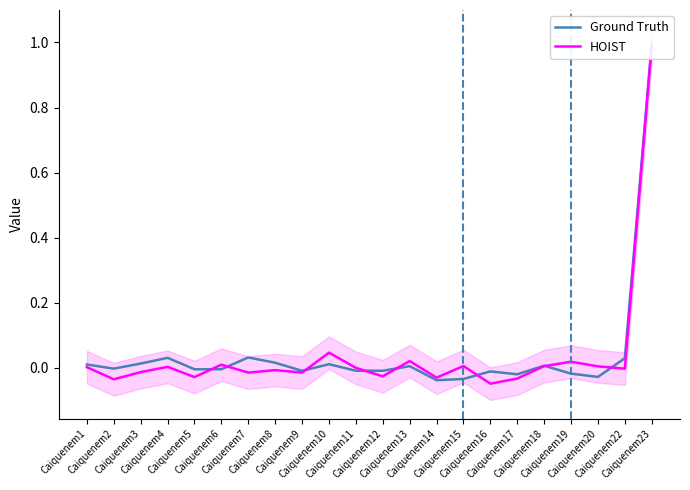

What is the greatest value displayed?

1.0